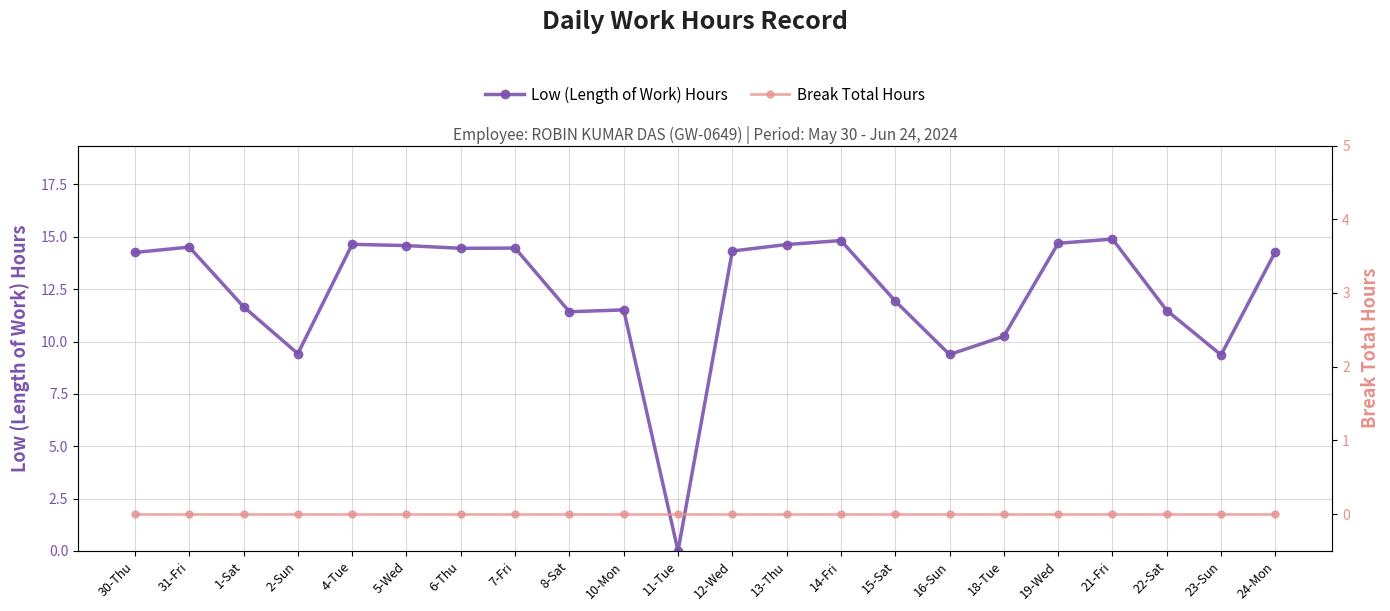

Is the value of Low (Length of Work) Hours at 19-Wed greater than the value of Break Total Hours at 1-Sat?

Yes